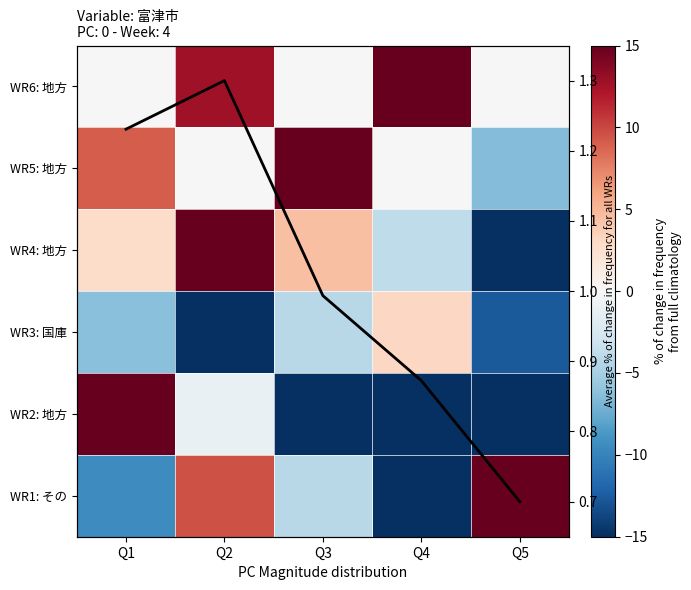

List the labels in order of WR2: 地方 value, largest first.

Q1, Q2, Q3, Q5, Q4